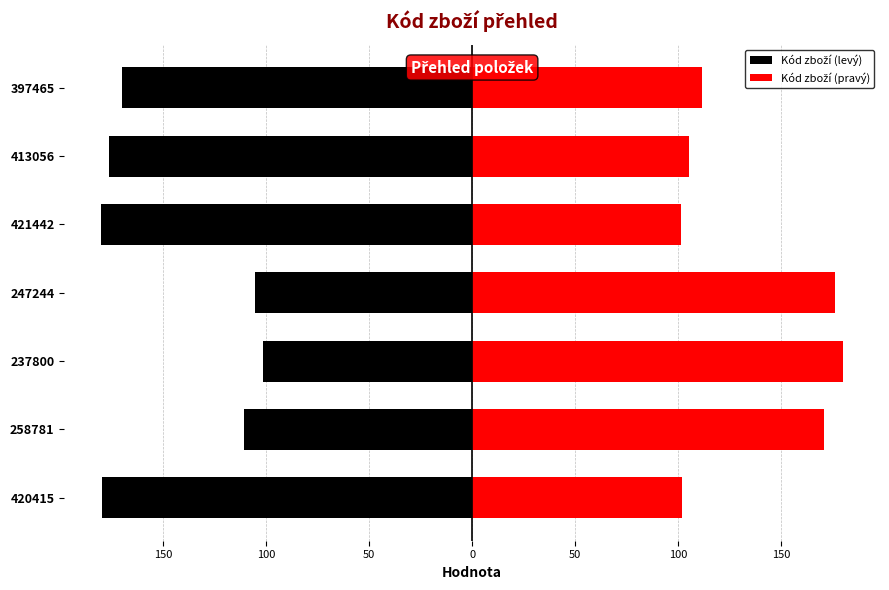

Which series changed the most between 420415 and 397465?

Kód zboží (levý)